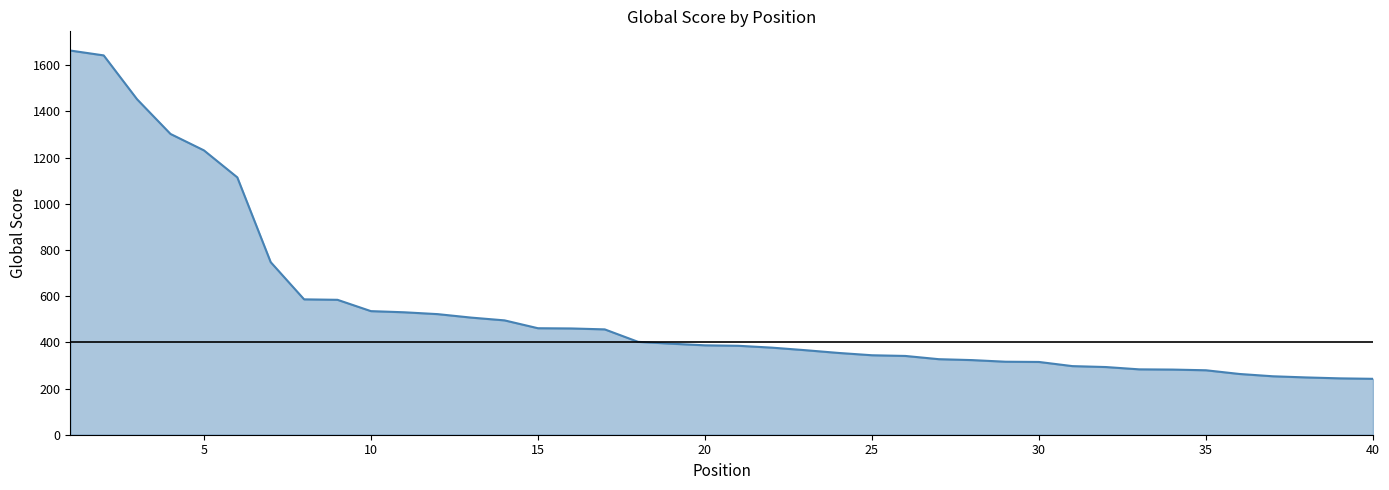

True or false: the data has more than 2 interior local peaks.

False